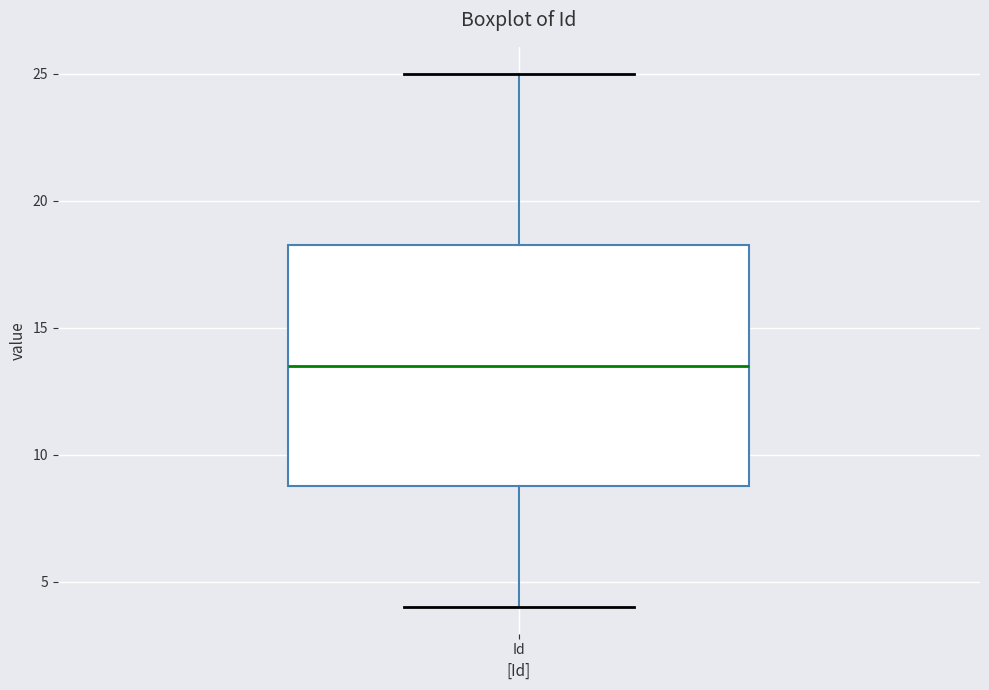

Transcribe this box plot: give where the median line is, the range the box spans, and where the two whiskers end, as read against the y-axis. The values are not printed on the chart, so give them approximately, as read against the axis.

median 13.5, box 9.0 to 18.5, whiskers 4.0 to 25.0